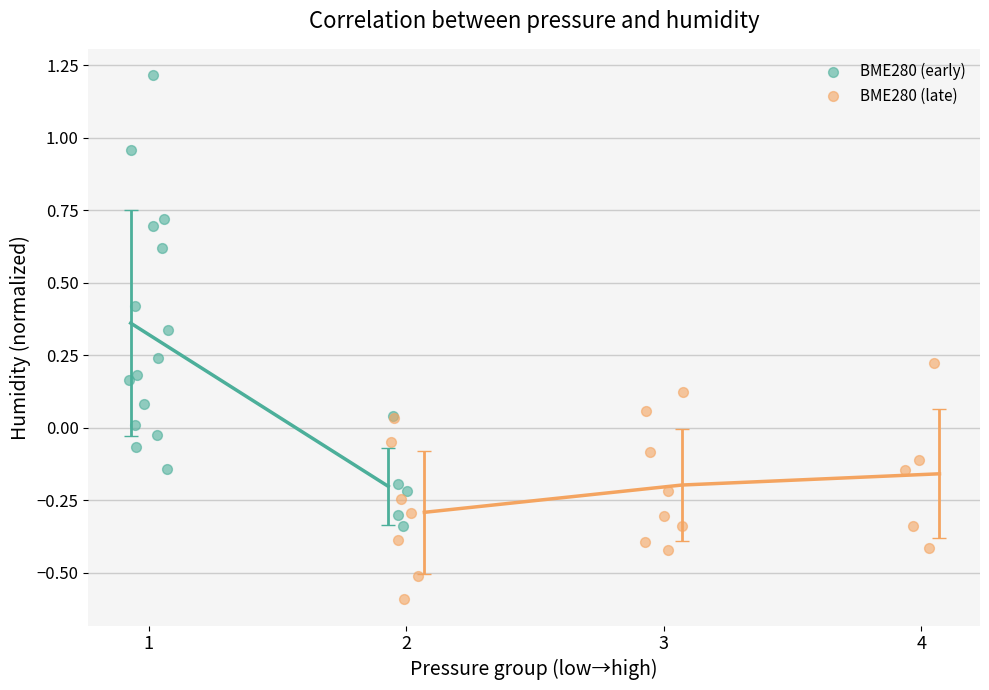

Which series has the largest Y range (max minus min)?

BME280 (early)